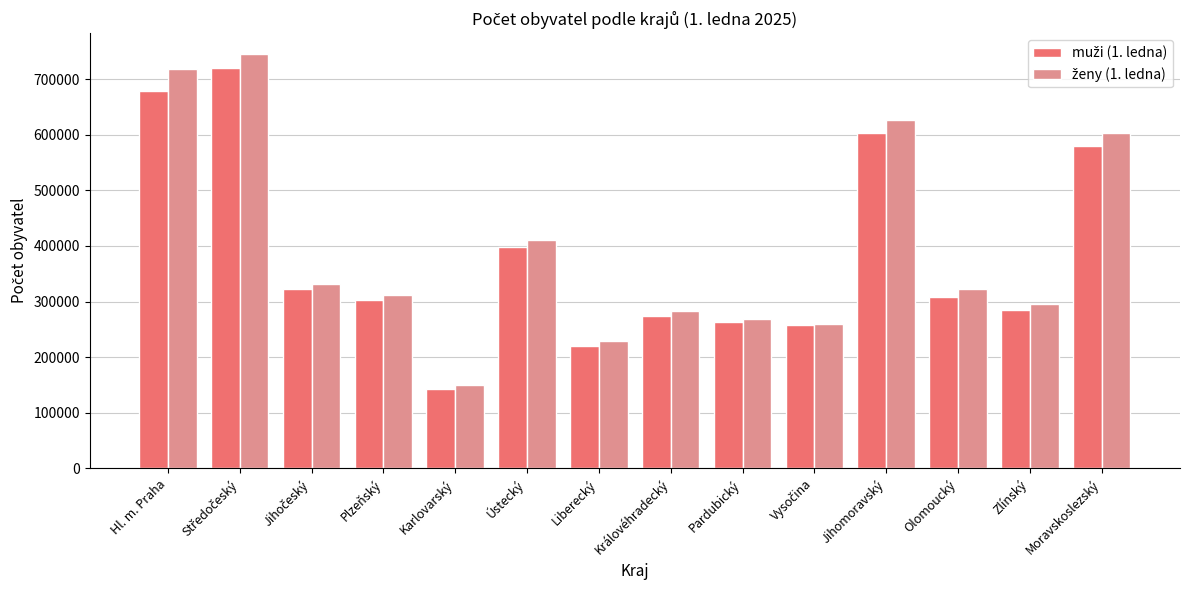

Which label corresponds to the smallest value in the chart?

Karlovarský